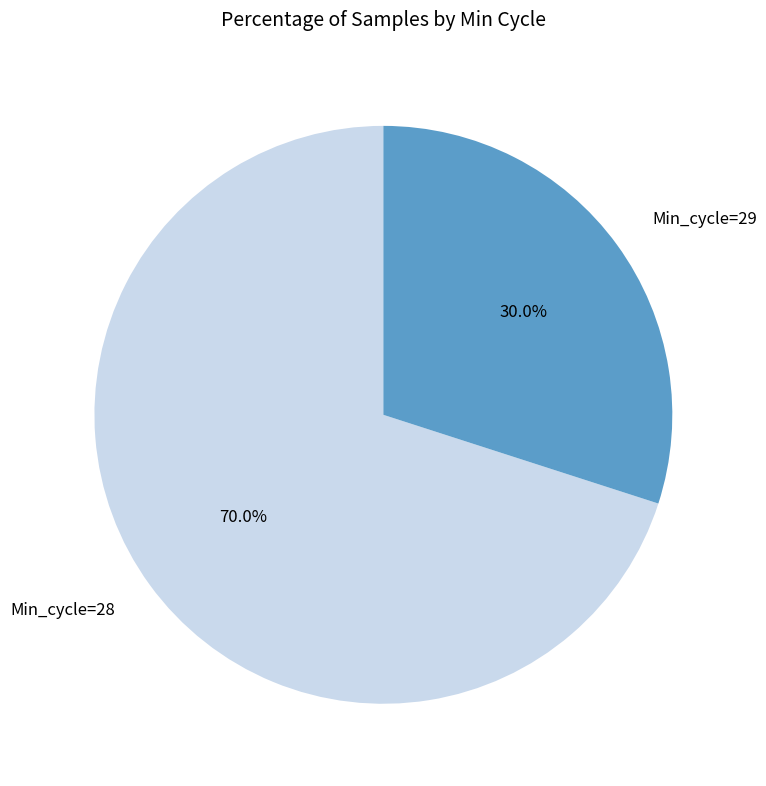

Which category has the smallest portion of the pie?

Min_cycle=29